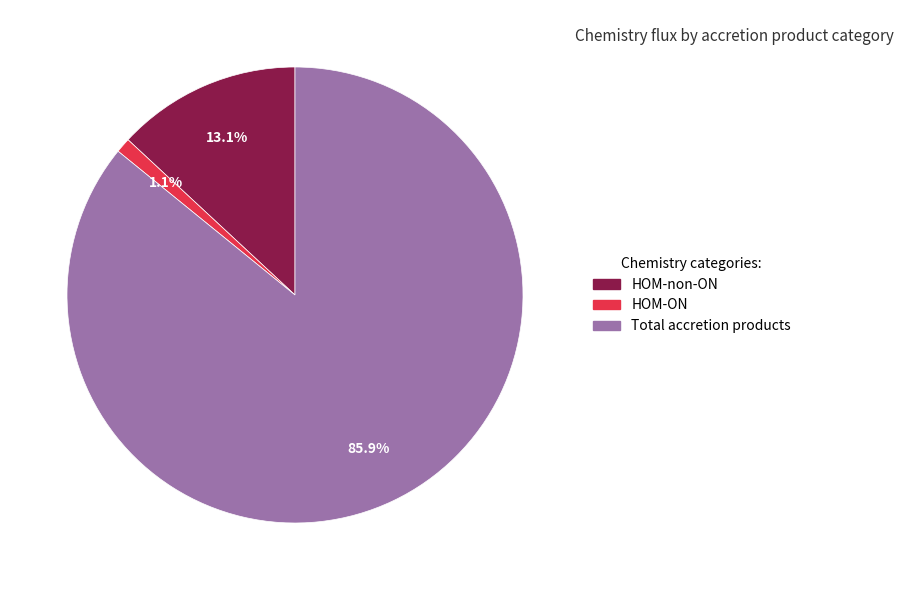

Which category has the biggest portion of the pie?

Total accretion products